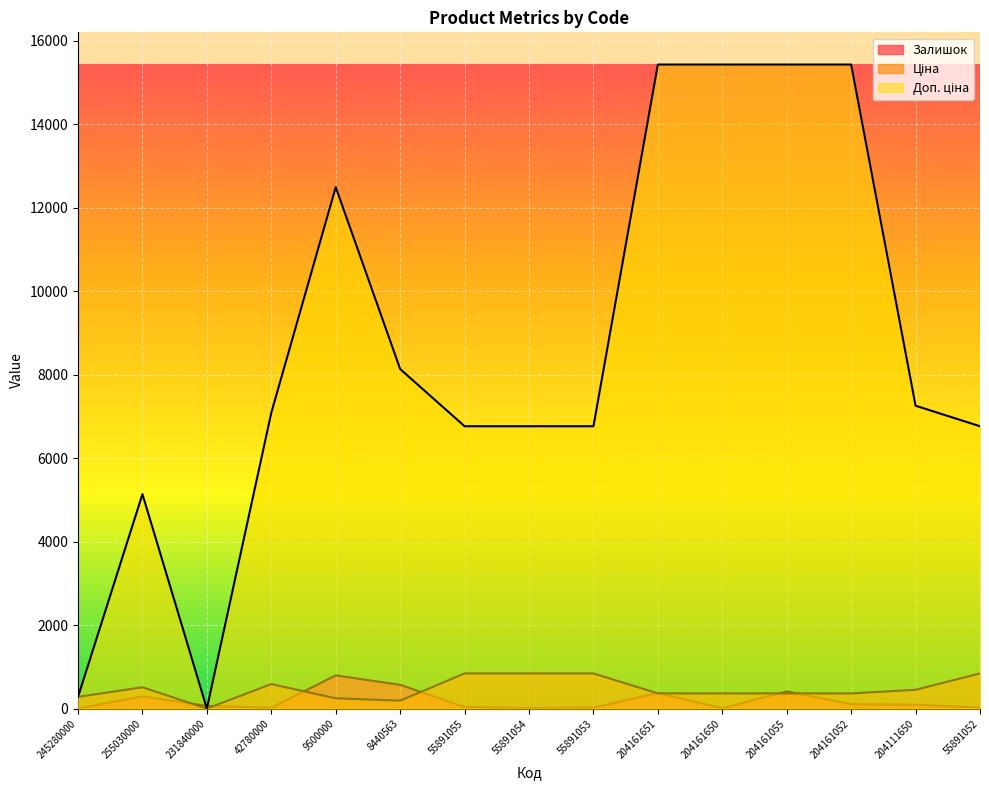

In Залишок, how many points are lower than both neighbors (excluding endpoints)?

3